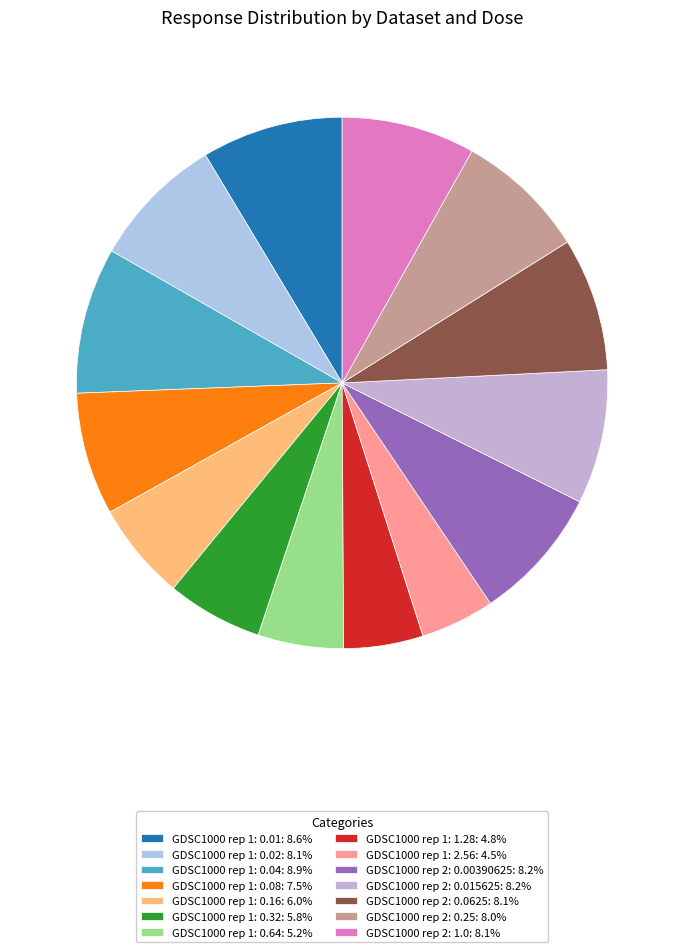

How many slices are in this pie chart?

14